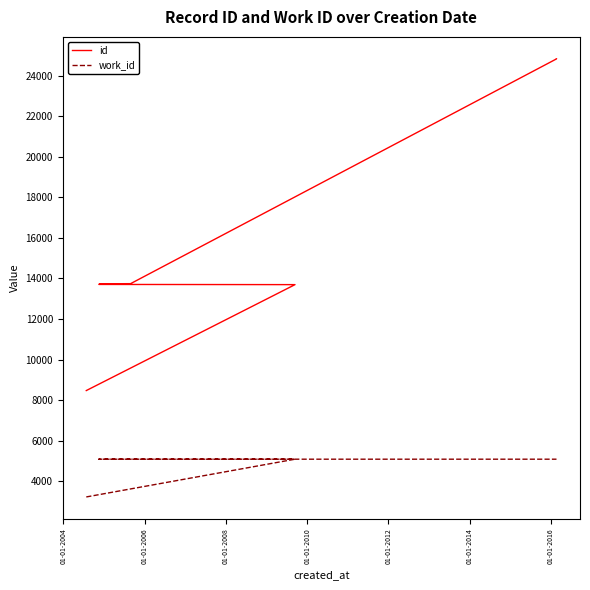

True or false: work_id and id intersect in this chart.

False